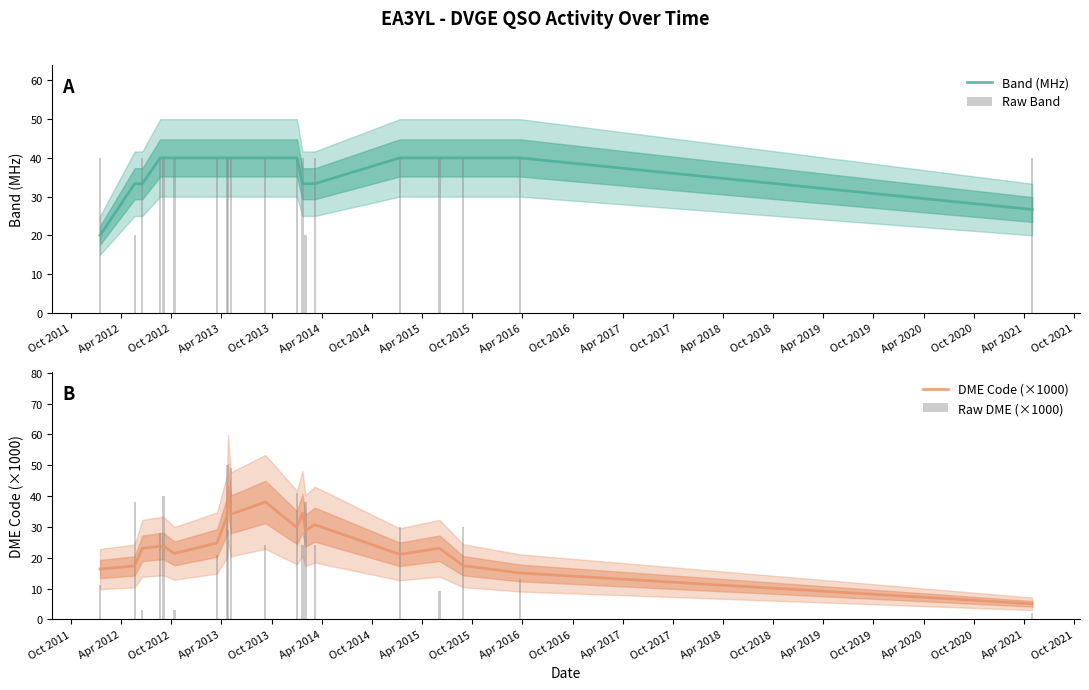

What is the maximum value for Band (MHz)?

40.0